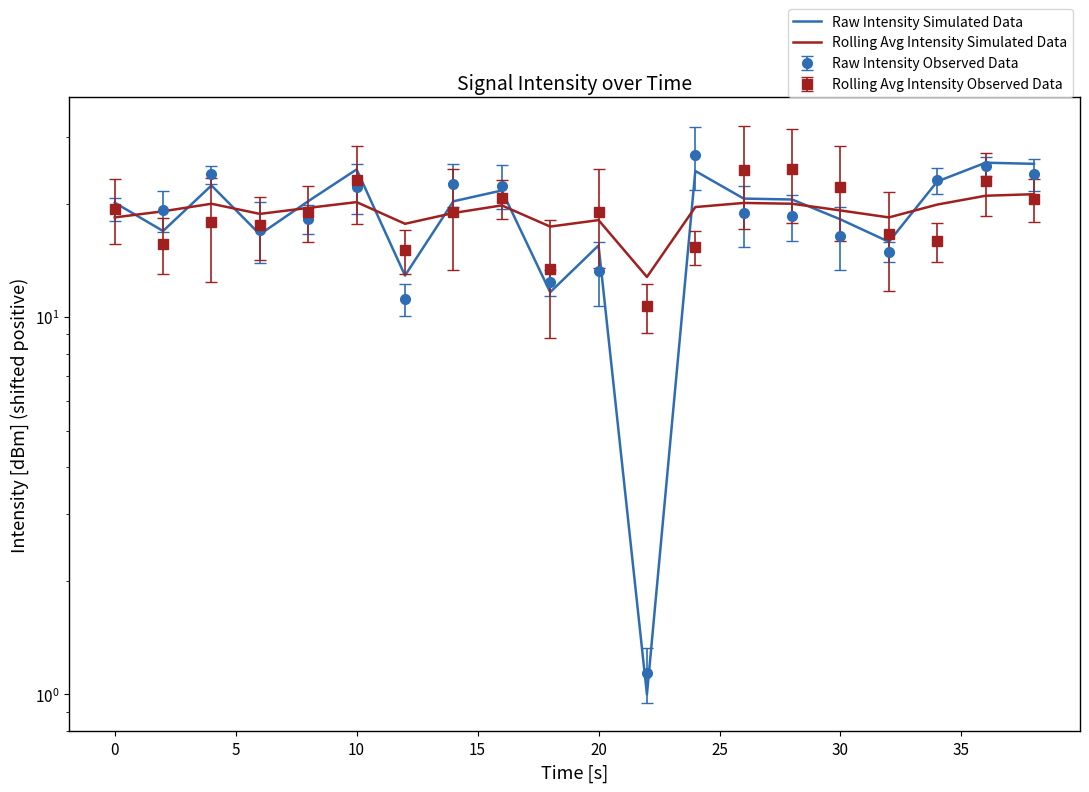

What is the total value across all series at 15?

39.8